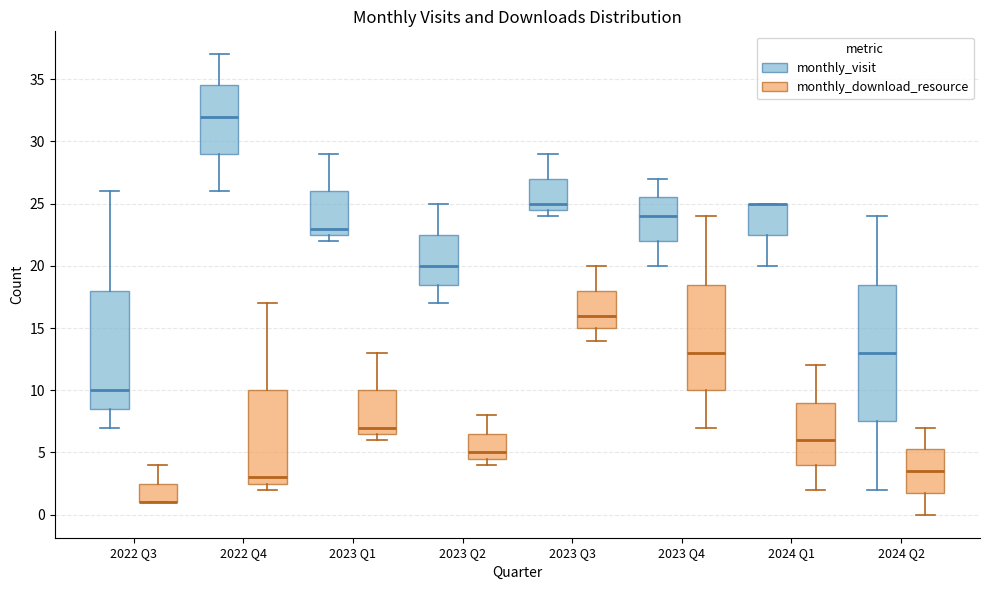

Reading left to right, read every box against the y-axis: the position of its median line, the range the box covers, and the ends of its whiskers. The values are not printed on the chart, so give them approximately, as read against the axis.

2022 Q3 (monthly_visit): median 10.0, box 8.5 to 18.0, whiskers 7.0 to 26.0
2022 Q3 (monthly_download_resource): median 1.0 (drawn on the box's lower edge), box 1.0 to 2.5, whiskers 1.0 to 4.0
2022 Q4 (monthly_visit): median 32.0, box 29.0 to 34.5, whiskers 26.0 to 37.0
2022 Q4 (monthly_download_resource): median 3.0, box 2.5 to 10.0, whiskers 2.0 to 17.0
2023 Q1 (monthly_visit): median 23.0, box 22.5 to 26.0, whiskers 22.0 to 29.0
2023 Q1 (monthly_download_resource): median 7.0, box 6.5 to 10.0, whiskers 6.0 to 13.0
2023 Q2 (monthly_visit): median 20.0, box 18.5 to 22.5, whiskers 17.0 to 25.0
2023 Q2 (monthly_download_resource): median 5.0, box 4.5 to 6.5, whiskers 4.0 to 8.0
2023 Q3 (monthly_visit): median 25.0, box 24.5 to 27.0, whiskers 24.0 to 29.0
2023 Q3 (monthly_download_resource): median 16.0, box 15.0 to 18.0, whiskers 14.0 to 20.0
2023 Q4 (monthly_visit): median 24.0, box 22.0 to 25.5, whiskers 20.0 to 27.0
2023 Q4 (monthly_download_resource): median 13.0, box 10.0 to 18.5, whiskers 7.0 to 24.0
2024 Q1 (monthly_visit): median 25.0 (drawn on the box's upper edge), box 22.5 to 25.0, whiskers 20.0 to 25.0
2024 Q1 (monthly_download_resource): median 6.0, box 4.0 to 9.0, whiskers 2.0 to 12.0
2024 Q2 (monthly_visit): median 13.0, box 7.5 to 18.5, whiskers 2.0 to 24.0
2024 Q2 (monthly_download_resource): median 3.5, box 2.0 to 5.5, whiskers 0.0 to 7.0